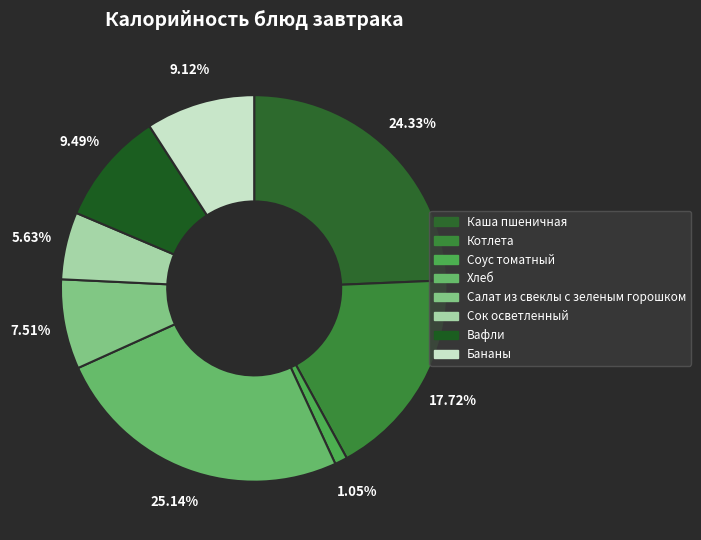

To the nearest percent, what is the difference between the largest and smallest slice percentages?

24%